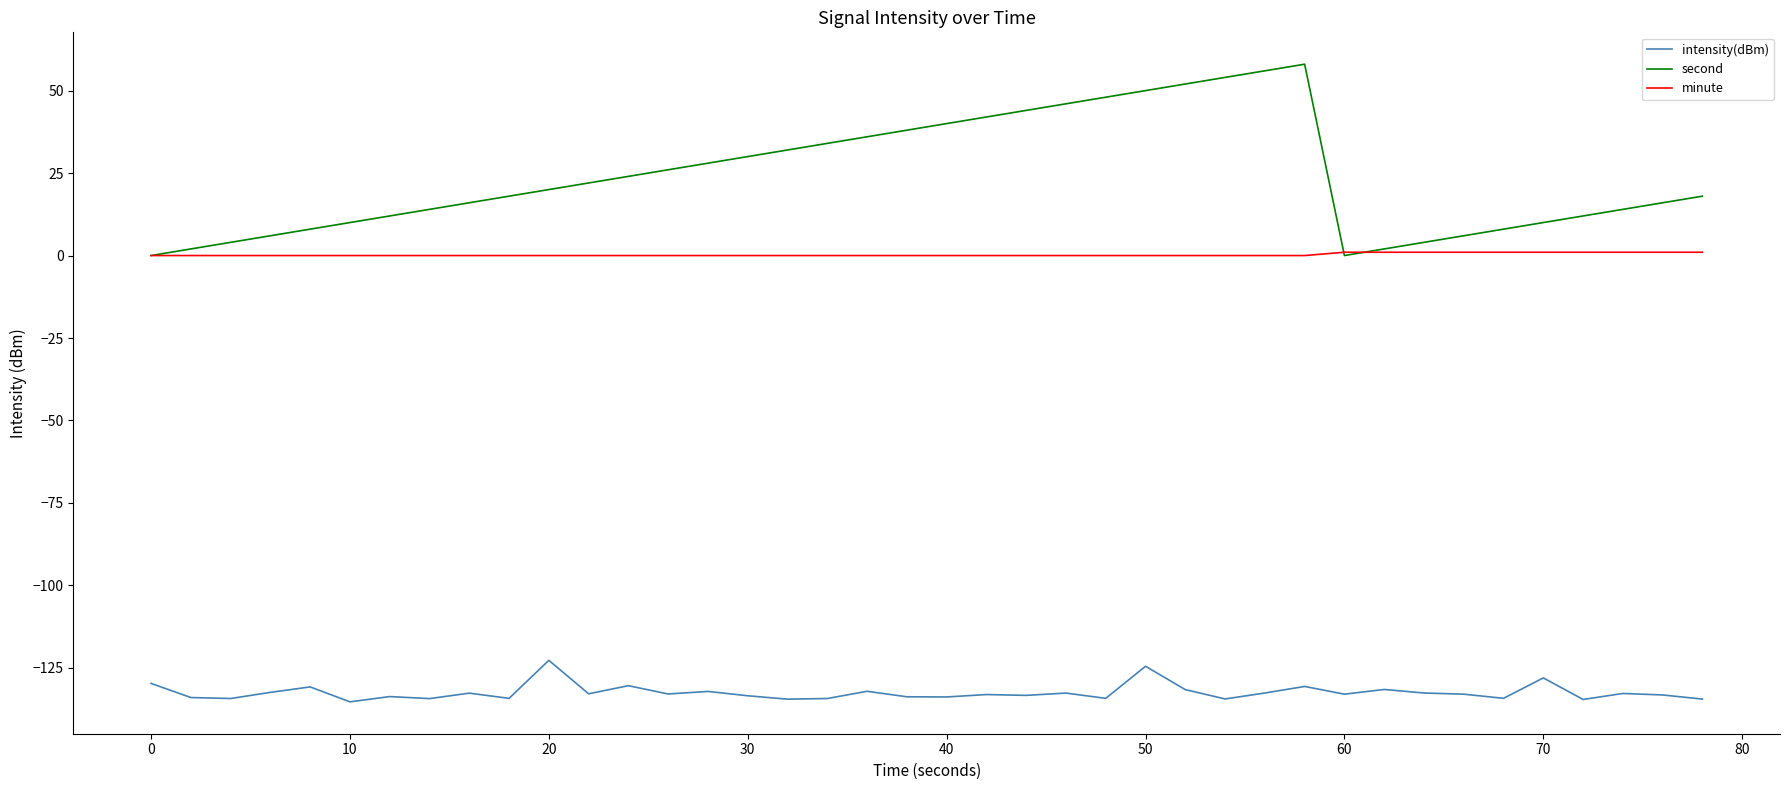

How many interior local valleys does the second series have?

1